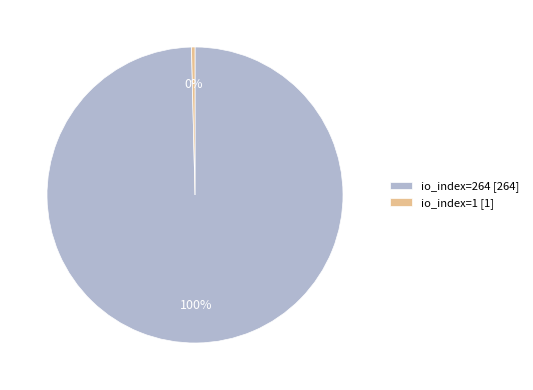

Which slice is the smallest?

io_index=1